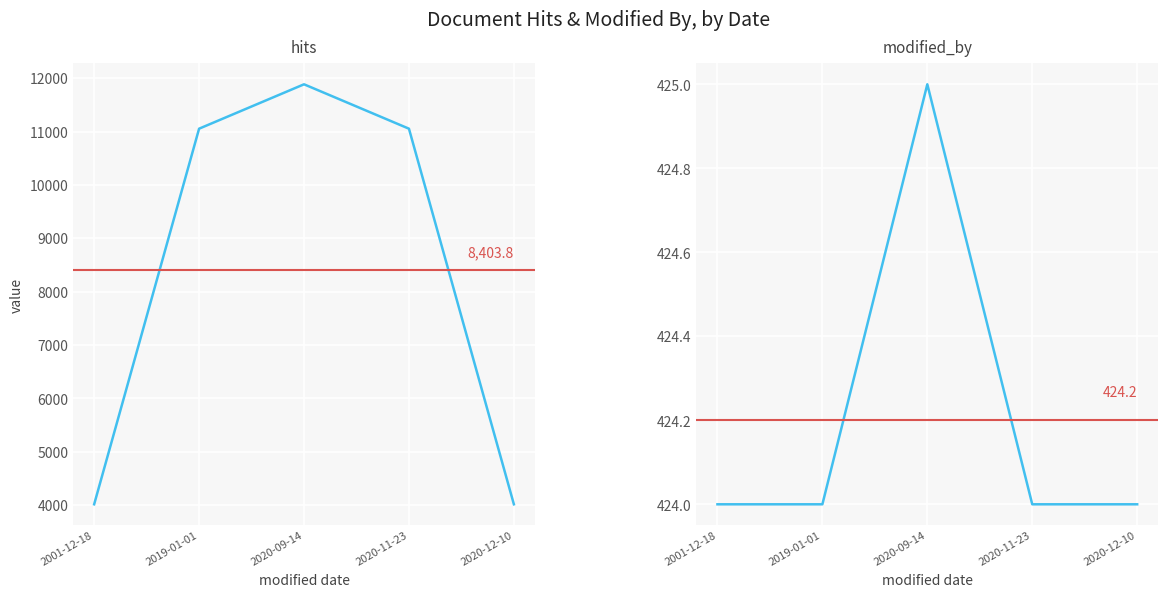

What is the highest value of the modified_by series?

425